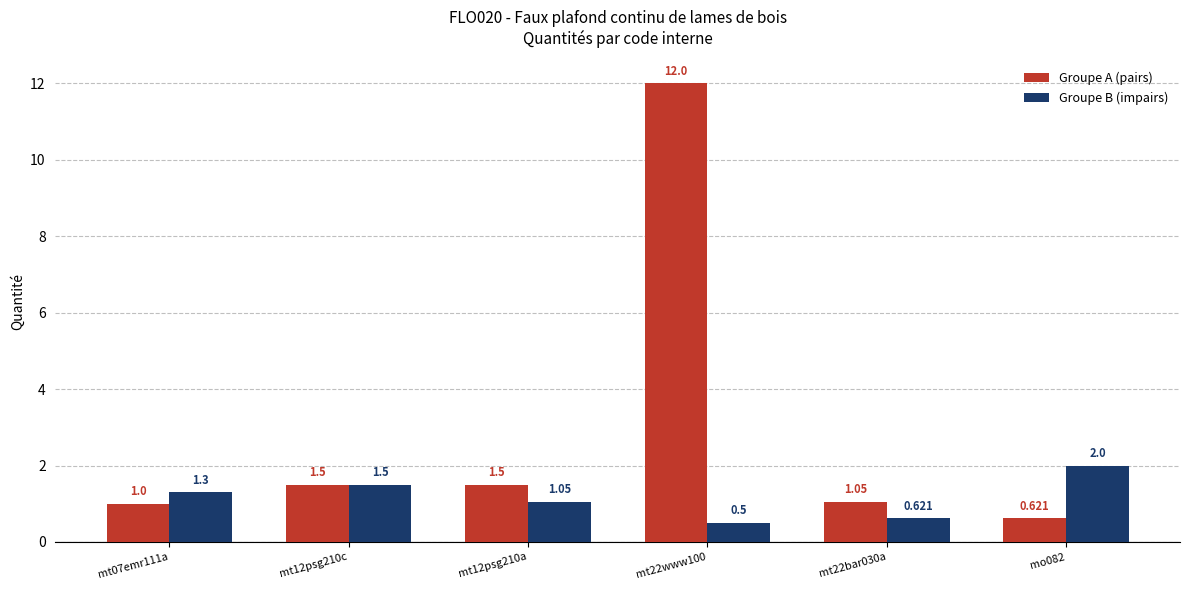

Which series has the largest range (max minus min)?

Groupe A (pairs)